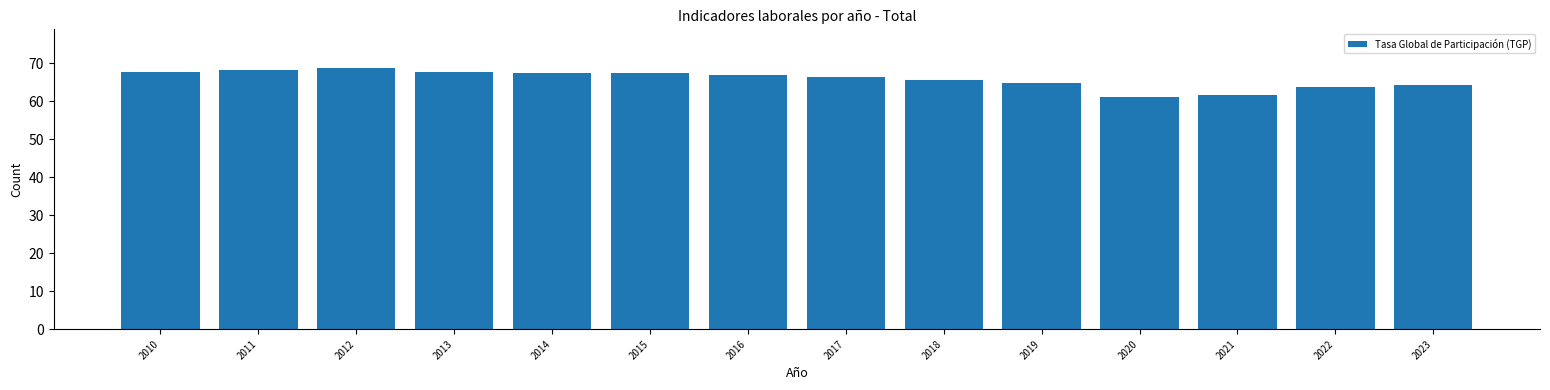

What is the sum of the values at 2017 and 2021?

128.0